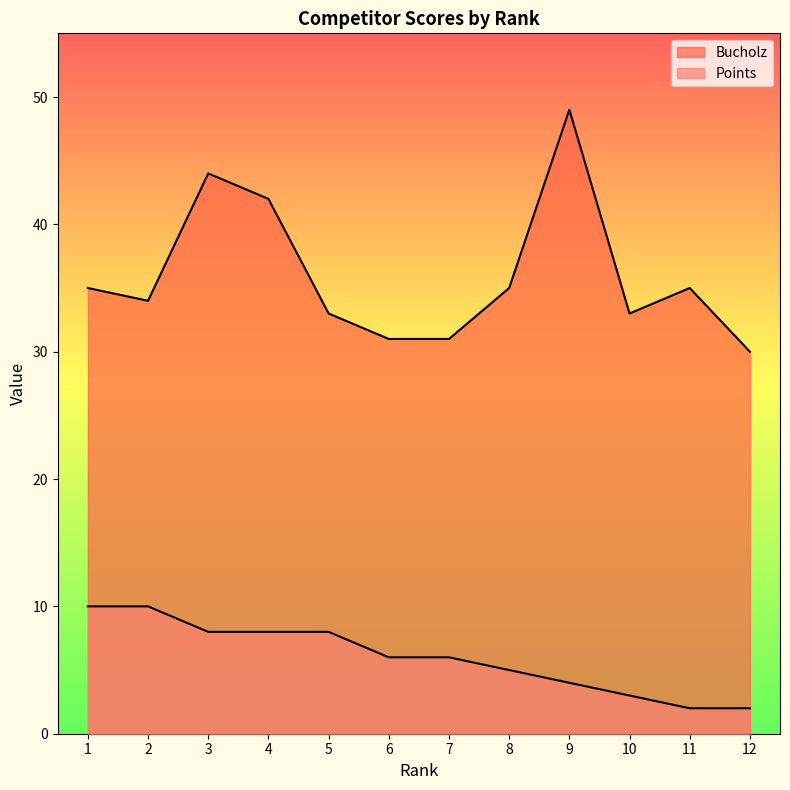

What is the difference between the Bucholz values at 8 and 9?

14